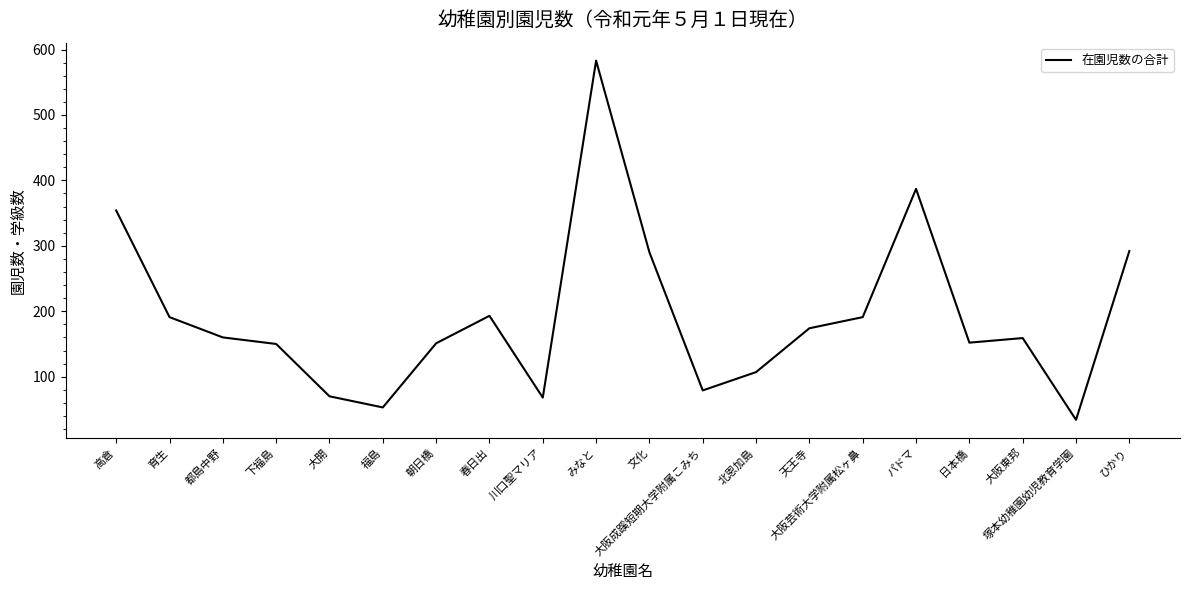

Approximately how many times larger is the value at 下福島 compared to 高倉?

0.4